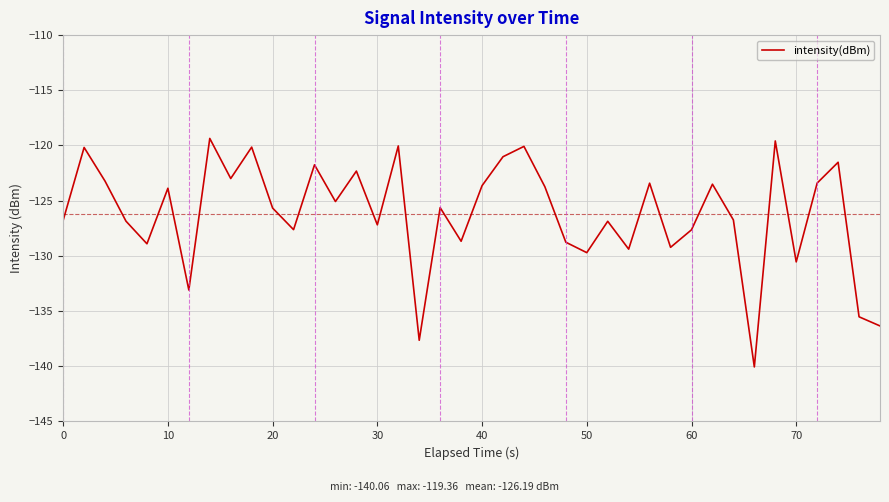

What is the difference between the maximum and minimum values?

20.7